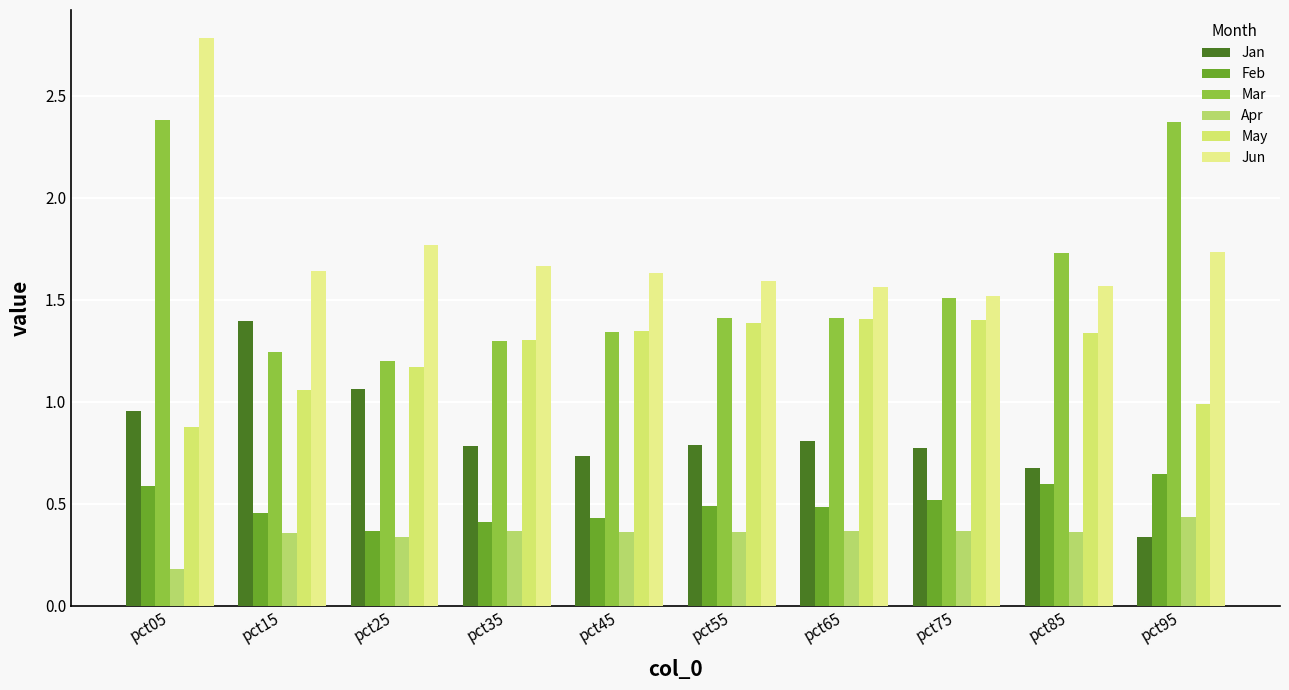

Rank the series at pct35 from lowest to highest value.

Apr, Feb, Jan, Mar, May, Jun